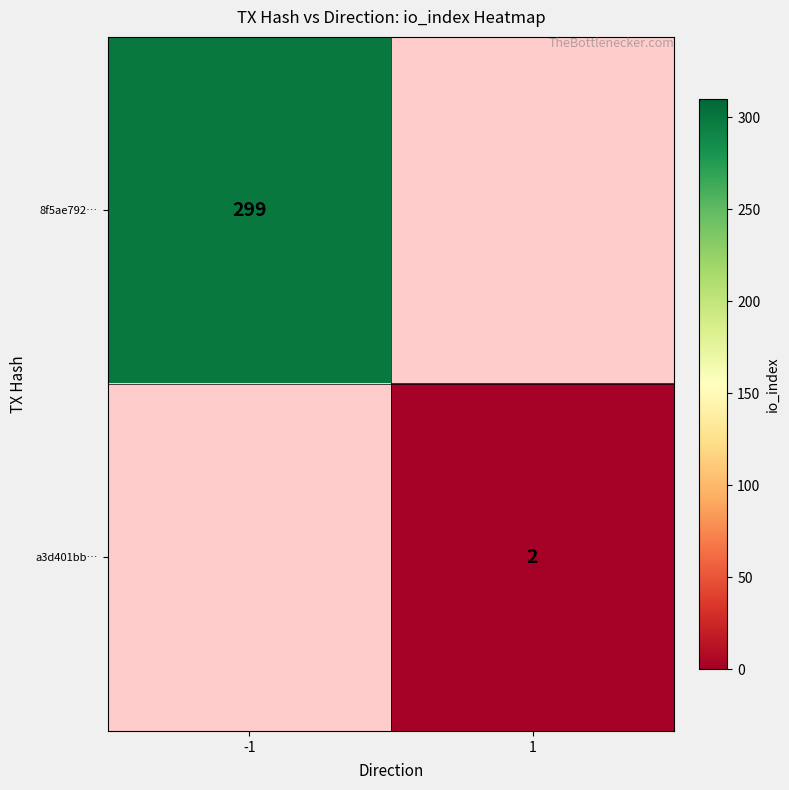

The 8f5ae792… series shows 299 at -1. True or false?

True